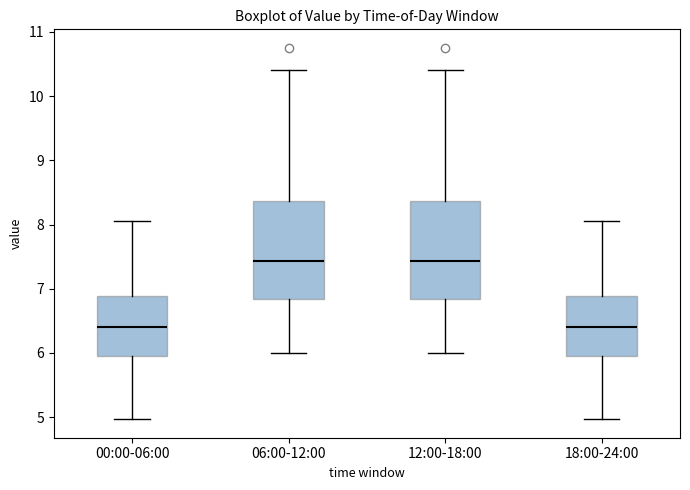

Reading left to right, transcribe this box plot: for each box, give where its median line is, the range the box spans, and where its two whiskers end, as read against the y-axis. The values are not printed on the chart, so give them approximately, as read against the axis.

00:00-06:00: median 6.4, box 6.0 to 6.9, whiskers 5.0 to 8.1
06:00-12:00: median 7.4, box 6.8 to 8.4, whiskers 6.0 to 10.4
12:00-18:00: median 7.4, box 6.8 to 8.4, whiskers 6.0 to 10.4
18:00-24:00: median 6.4, box 6.0 to 6.9, whiskers 5.0 to 8.1